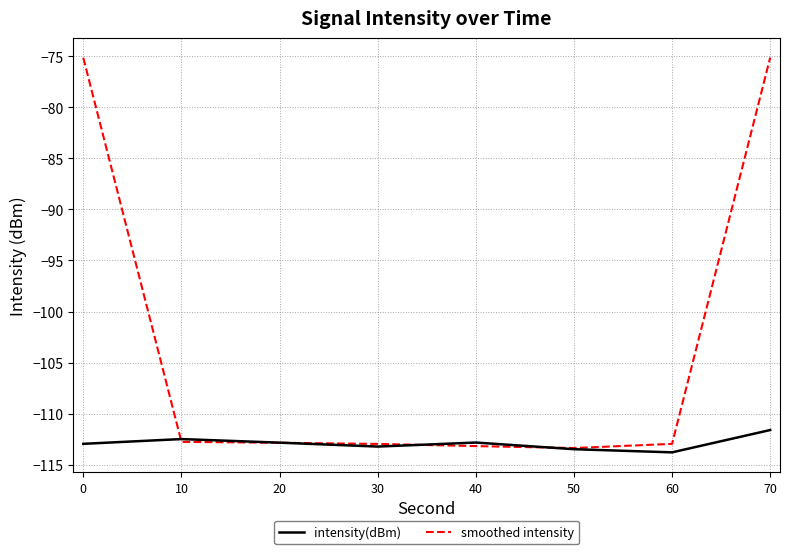

Rank the series at 0 from highest to lowest value.

smoothed intensity, intensity(dBm)